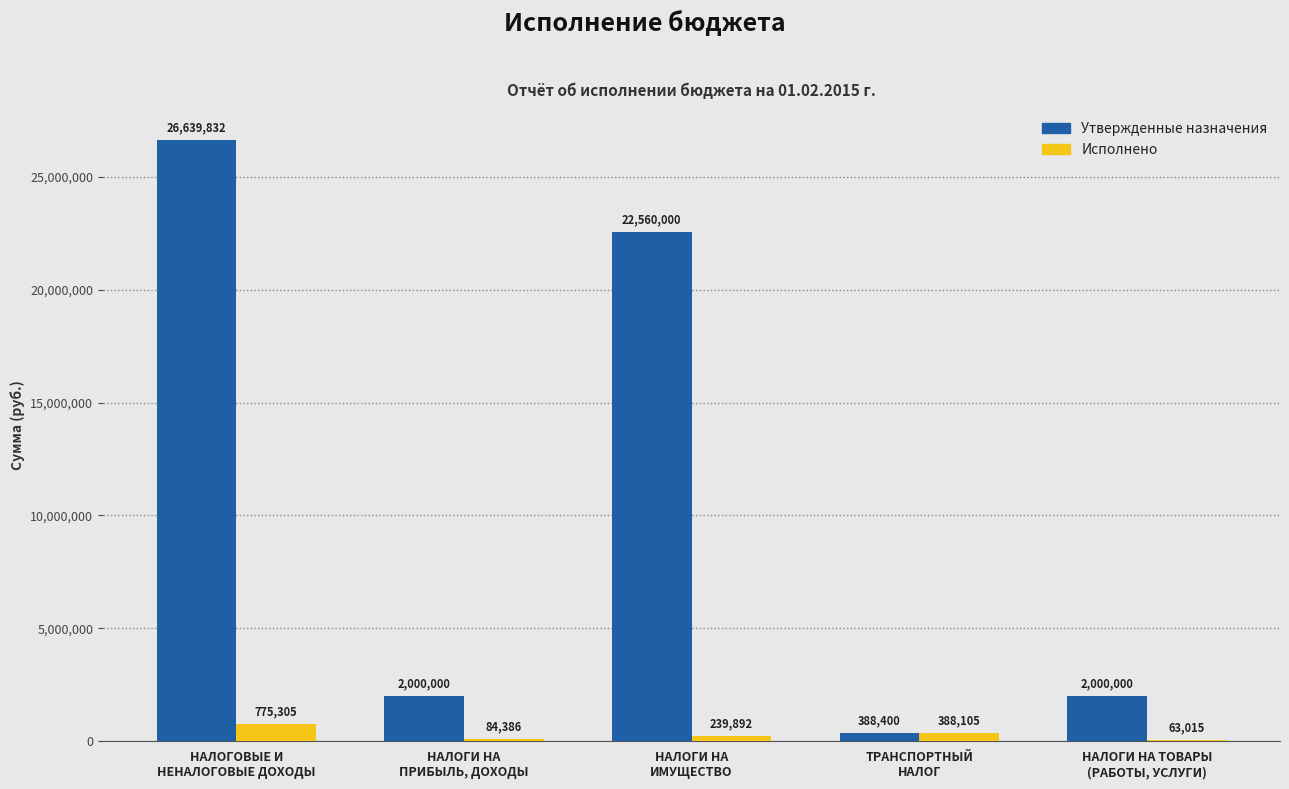

What are all the series names shown in the legend?

Утвержденные назначения, Исполнено